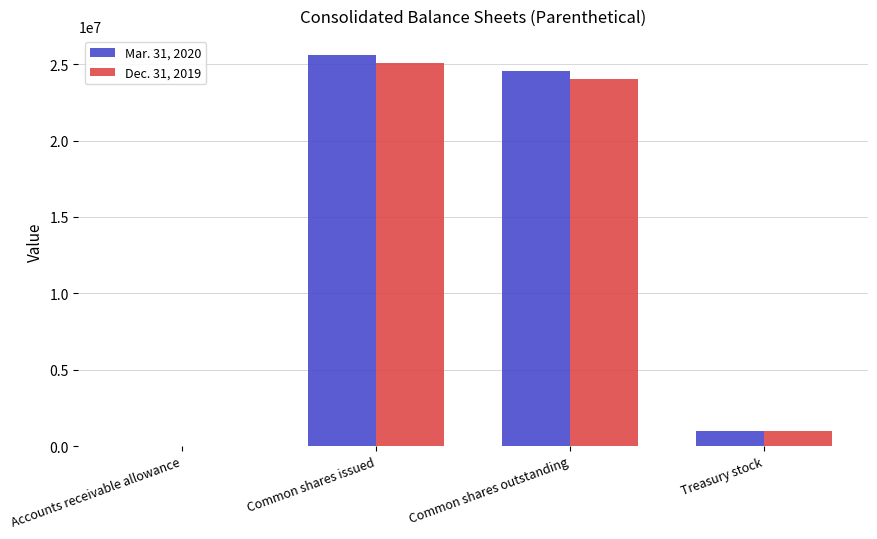

At which category is the sum across all series the highest?

Common shares issued